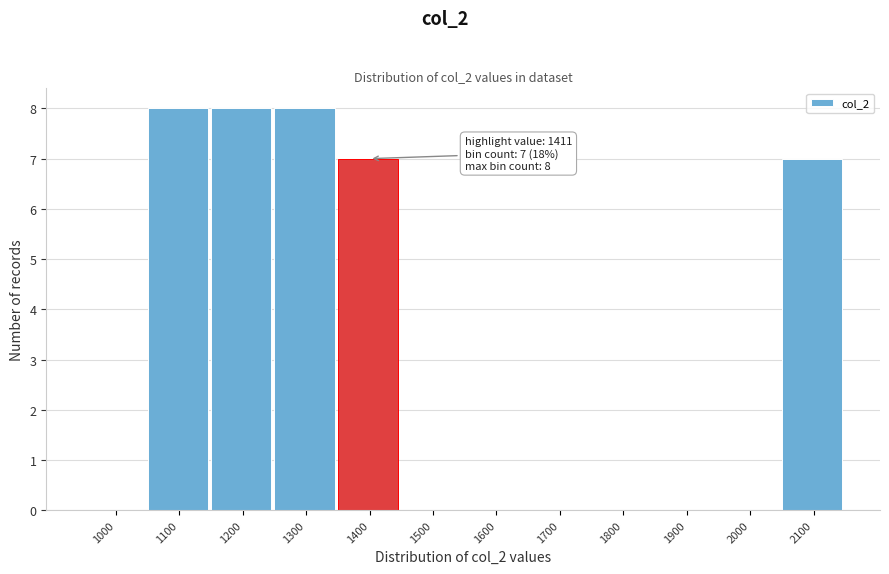

Reading left to right, extract all data points from this chart.

1000=0	1100=8	1200=8	1300=8	1400=7	1500=0	1600=0	1700=0	1800=0	1900=0	2000=0	2100=7